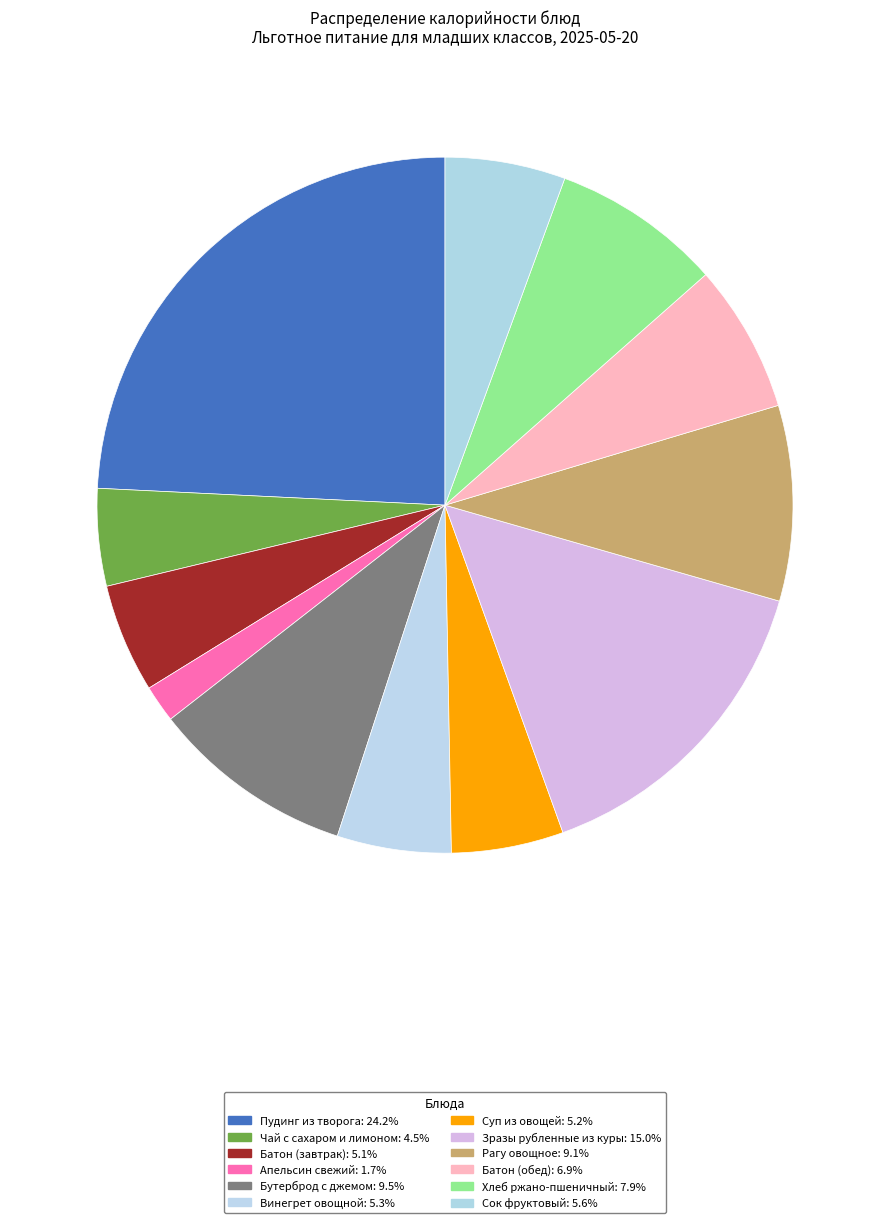

The Зразы рубленные из куры slice represents 15% of the pie. True or false?

True